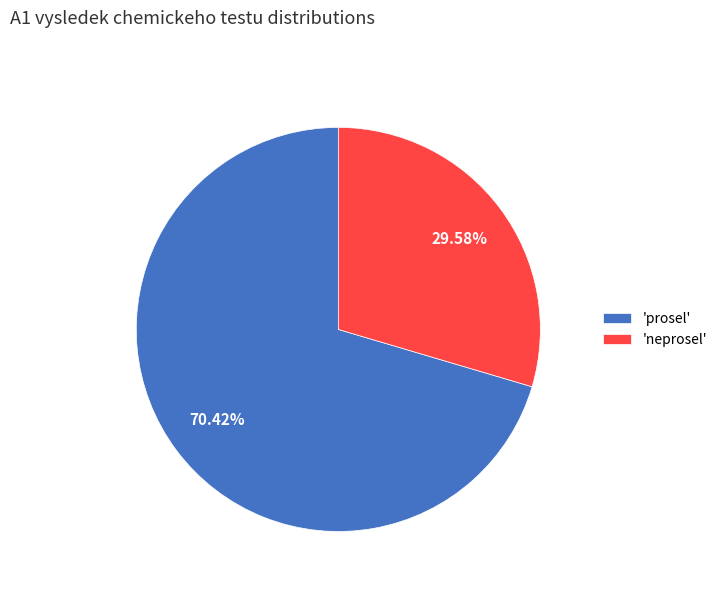

Which has a higher value, 'neprosel' or 'prosel'?

'prosel'